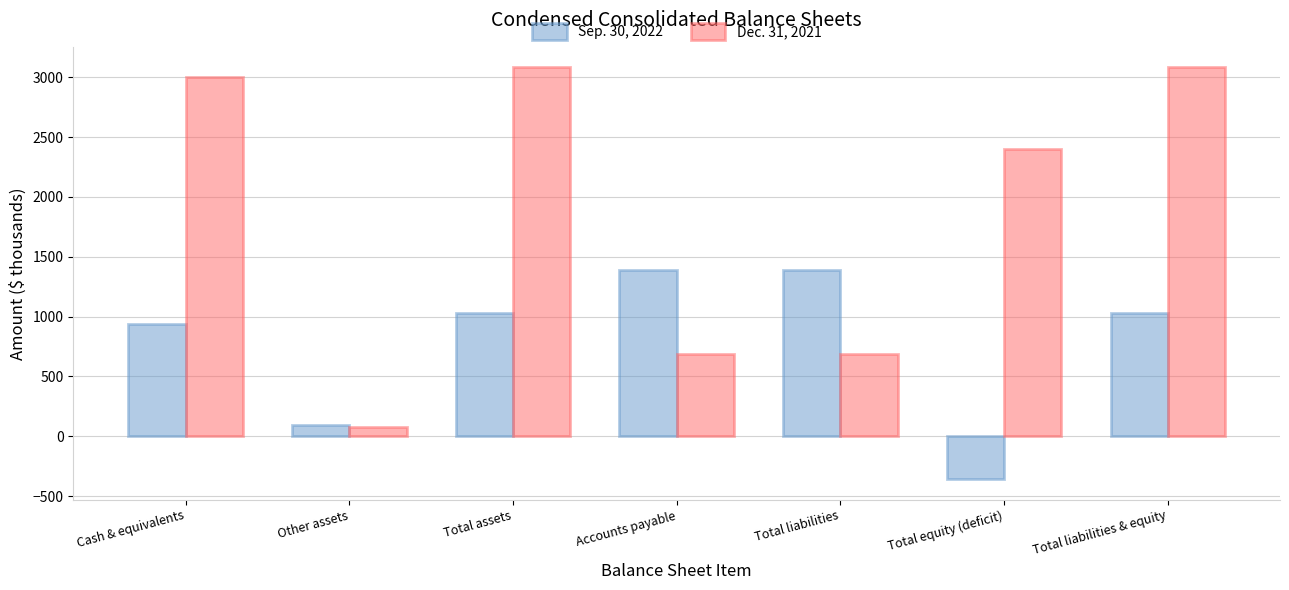

Where does the Dec. 31, 2021 series first go above 2399?

Cash & equivalents